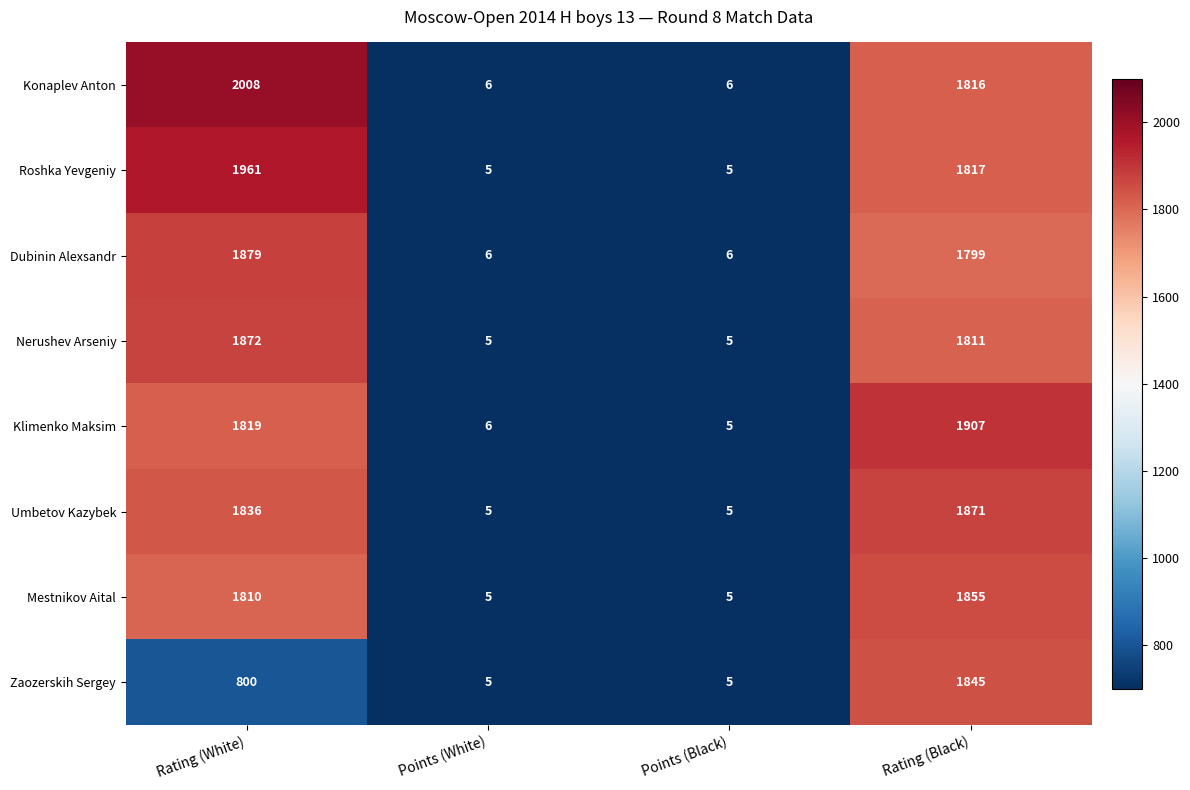

Which series changed the most between Rating (White) and Rating (Black)?

Zaozerskih Sergey